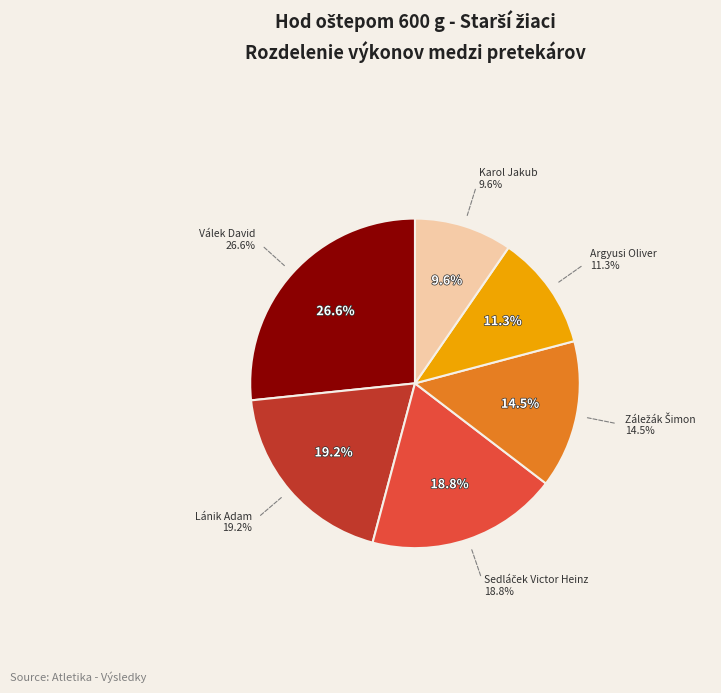

How many slices are in this pie chart?

6